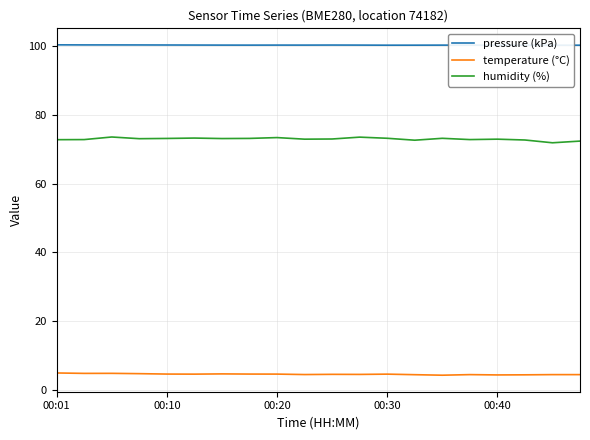

List the series in order of their overall mean, highest first.

pressure (kPa), humidity (%), temperature (°C)